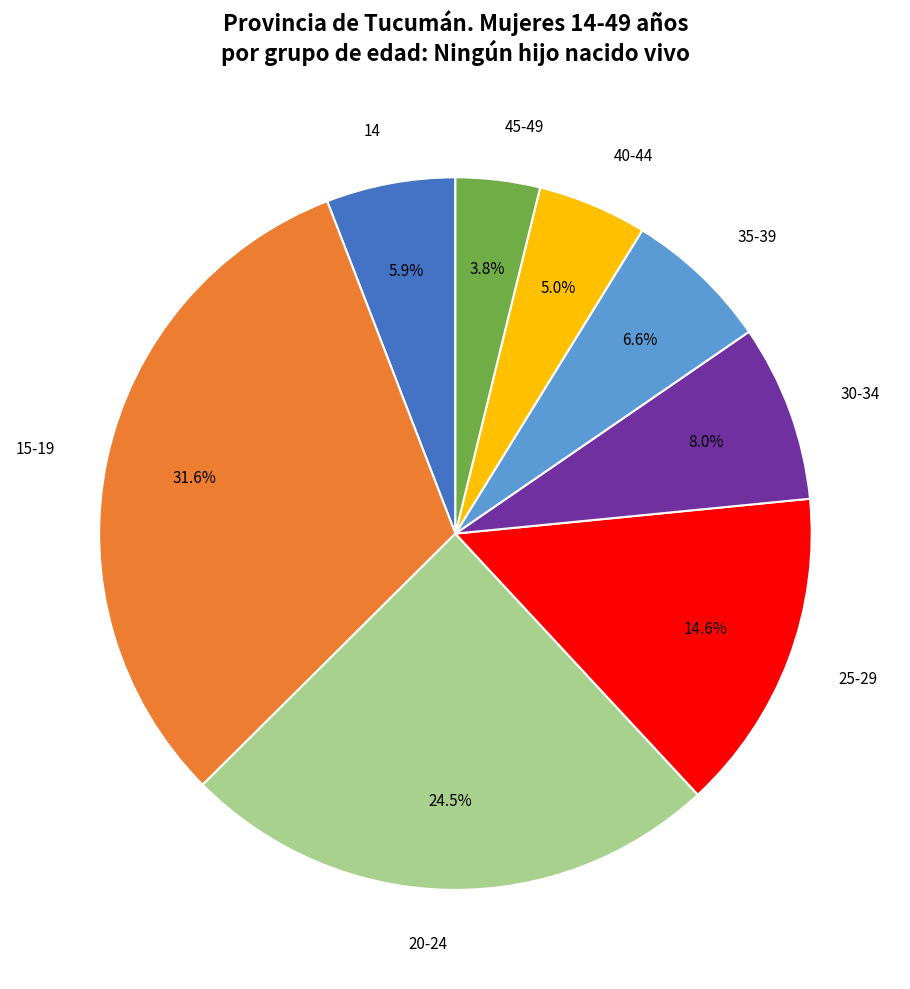

Is there a majority slice in this chart?

No